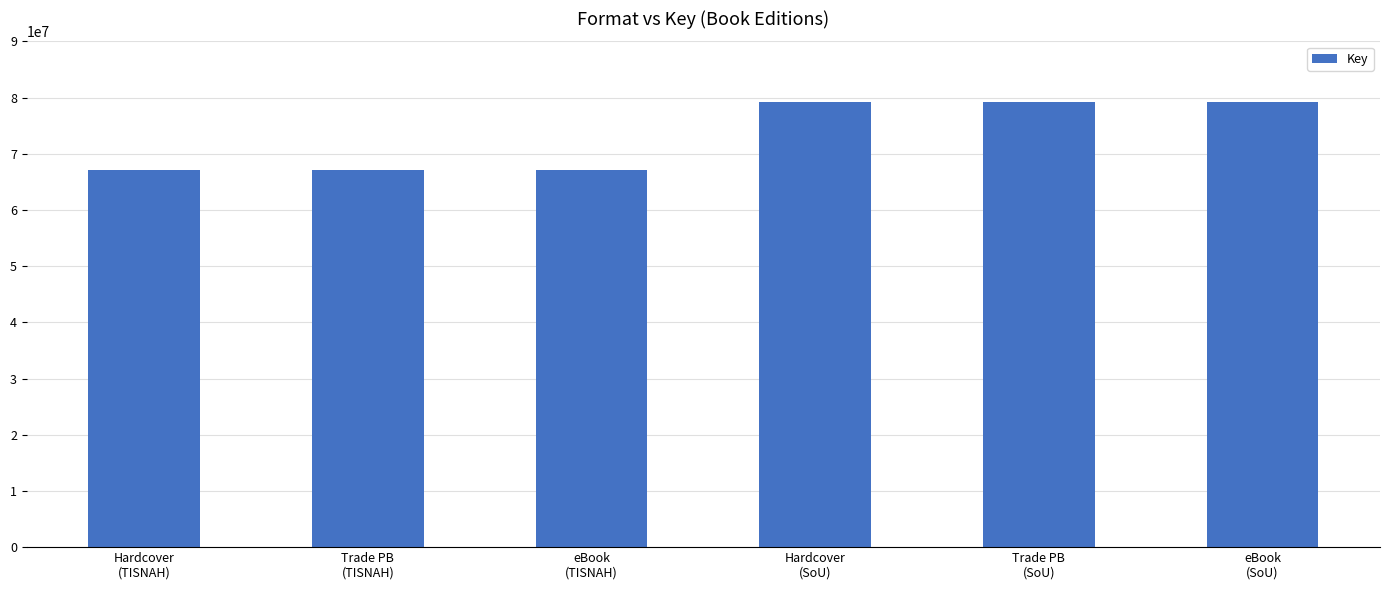

Reading left to right, list all the values displayed in this chart.

Hardcover
(TISNAH)=67083500	Trade PB
(TISNAH)=67083500	eBook
(TISNAH)=67083500	Hardcover
(SoU)=79225195	Trade PB
(SoU)=79225195	eBook
(SoU)=79225195